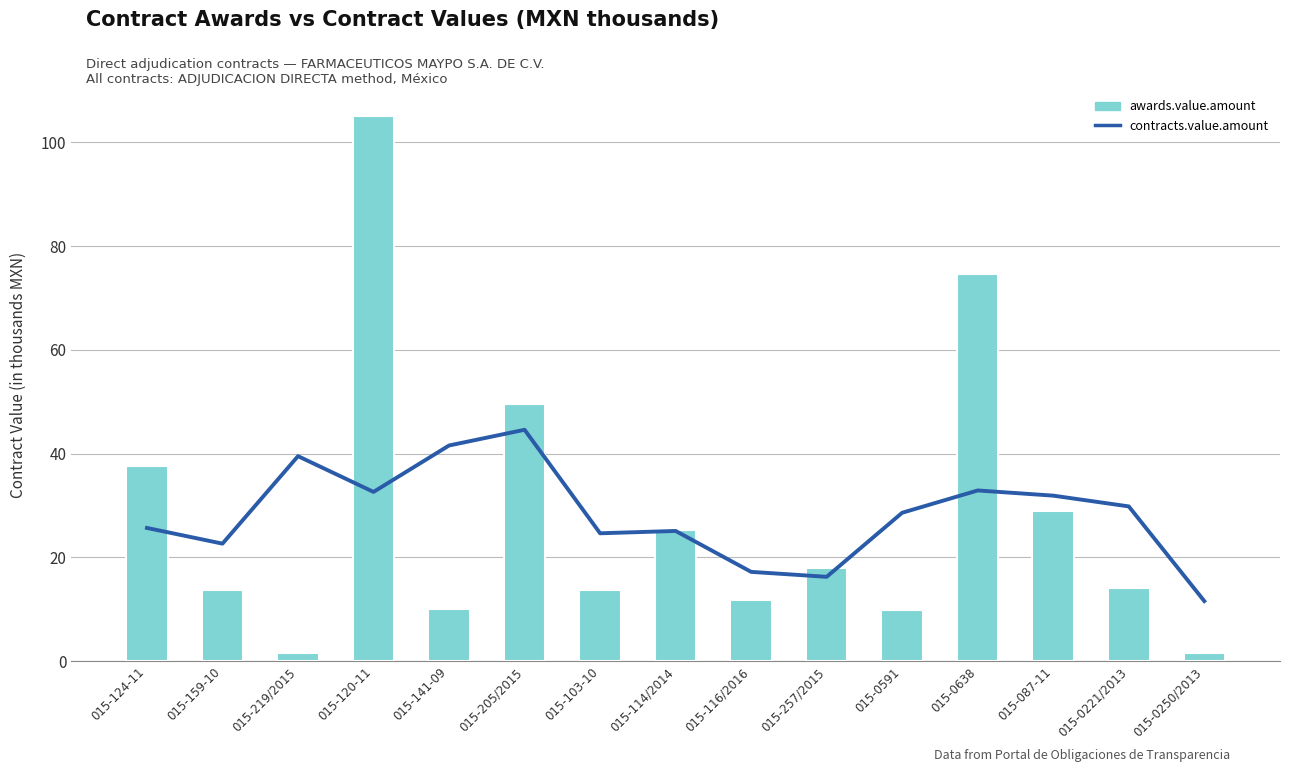

What is the total value across all series at 015-087-11?

60.9